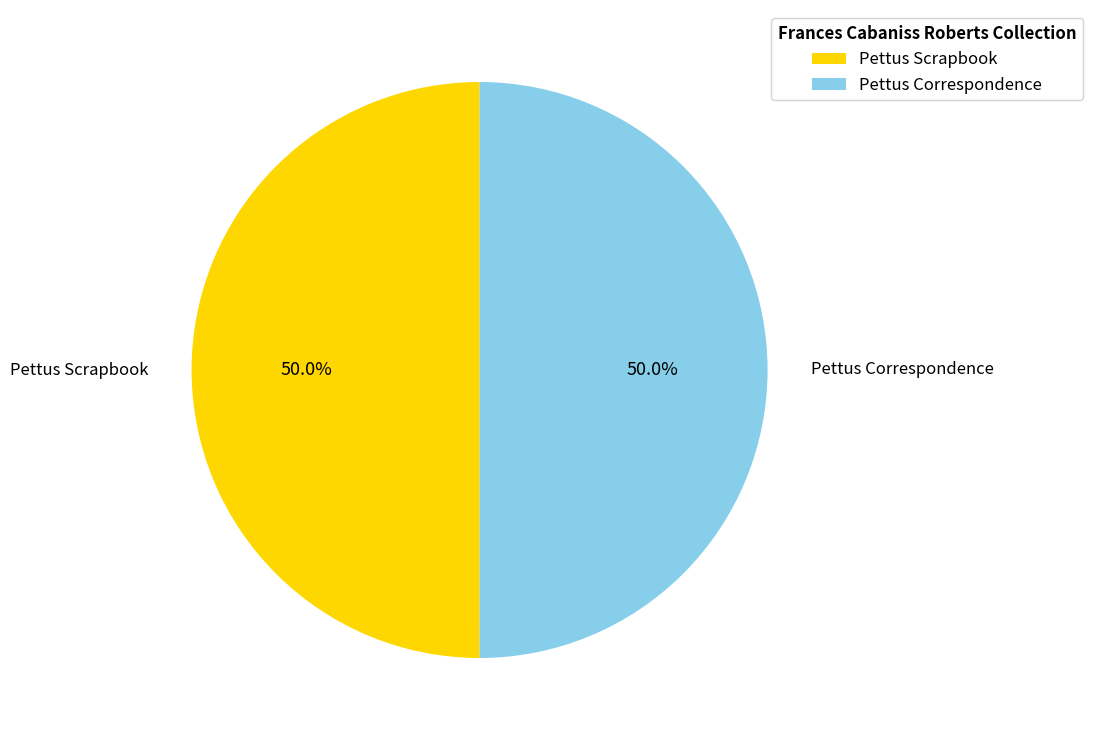

Approximately how many times larger is the value at Pettus Correspondence compared to Pettus Scrapbook?

1.0